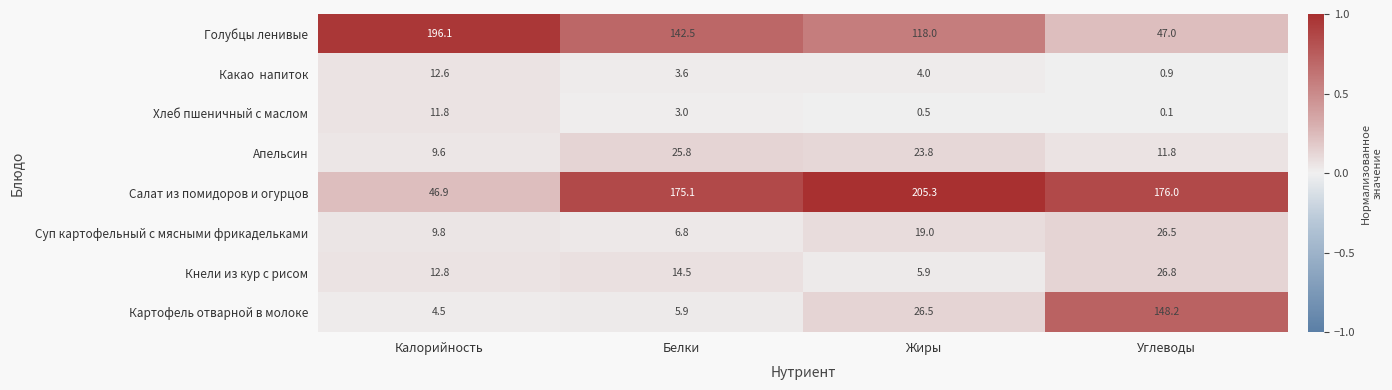

Is it true that Голубцы ленивые equals 196.1 at Калорийность?

True